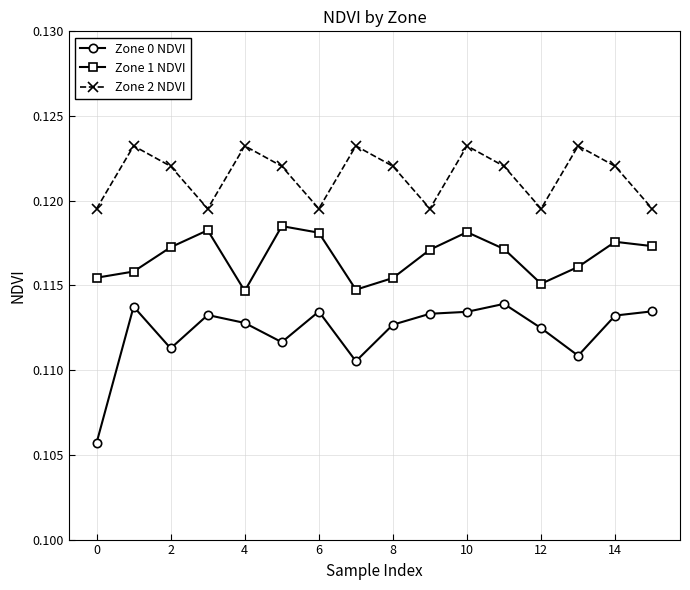

At how many categories does at least one series exceed 0?

16